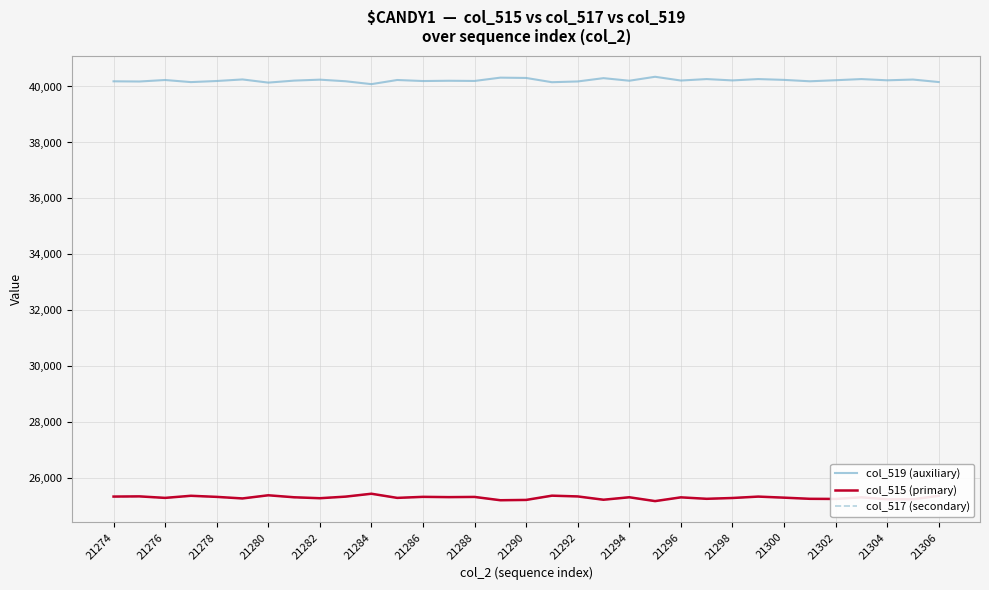

Is this an area chart (filled region under the line)?

No